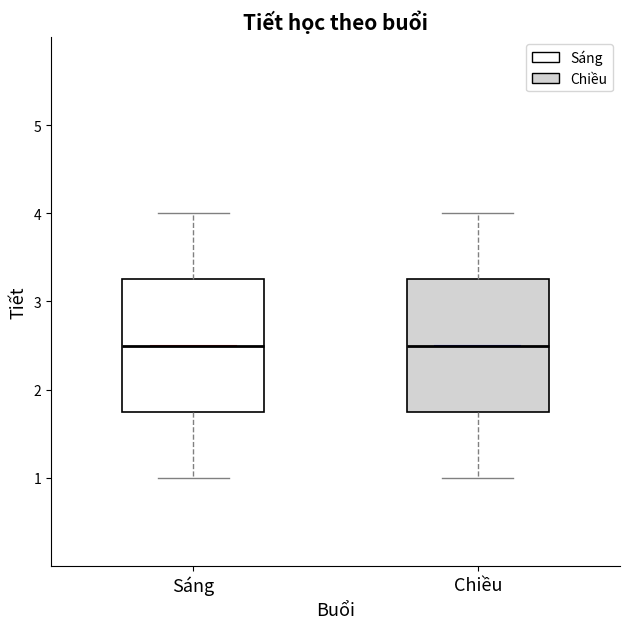

Reading left to right, transcribe this box plot: for each box, give where its median line is, the range the box spans, and where its two whiskers end, as read against the y-axis. The values are not printed on the chart, so give them approximately, as read against the axis.

Sáng: median 2.5, box 1.8 to 3.3, whiskers 1.0 to 4.0
Chiều: median 2.5, box 1.8 to 3.3, whiskers 1.0 to 4.0